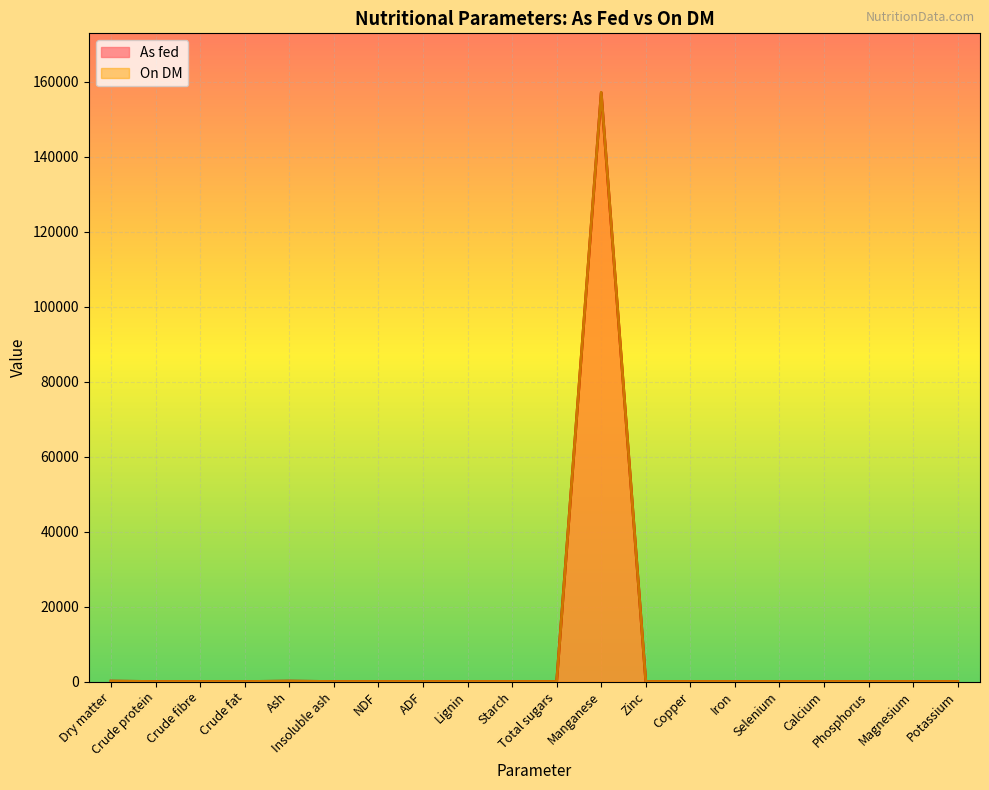

Is it true that As fed equals 0.0 at Zinc?

True